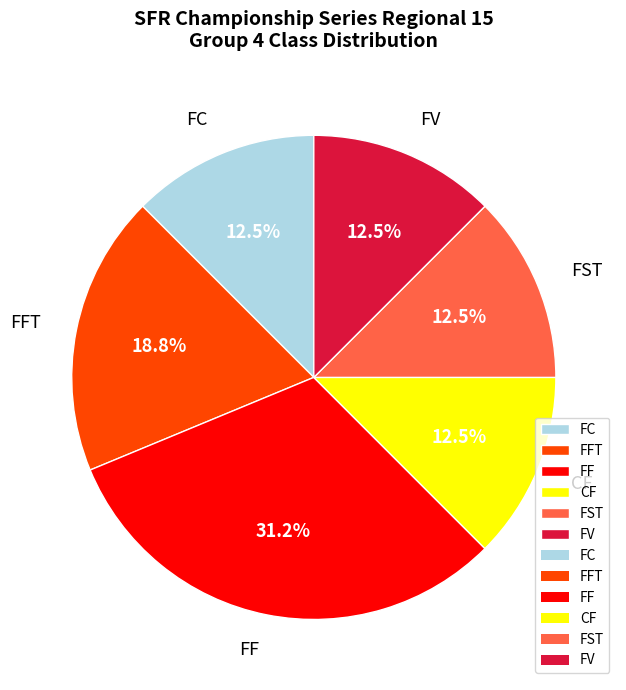

Which slice is the largest?

FF